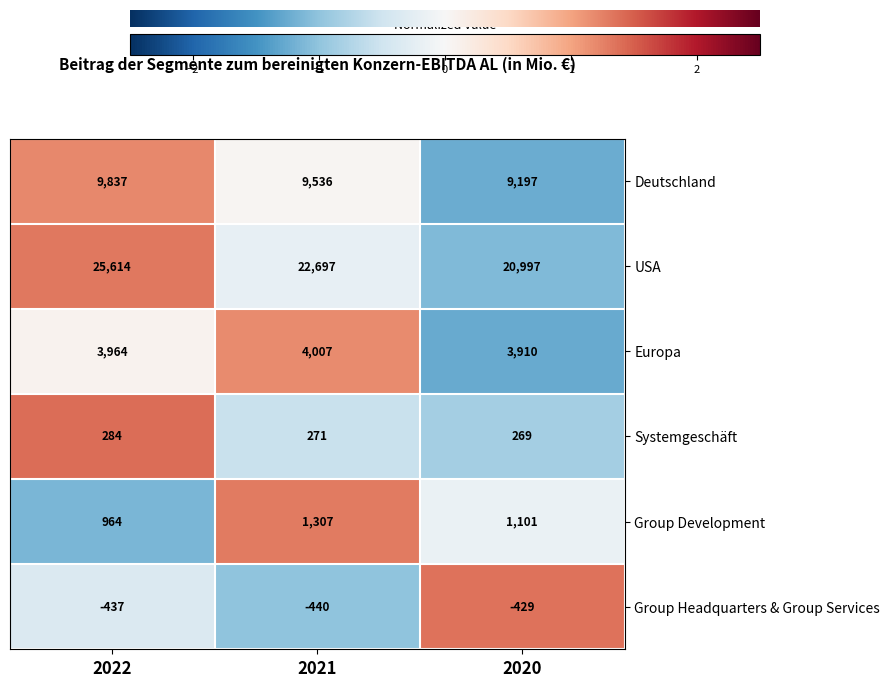

At which category does the chart reach its peak across all series?

2022